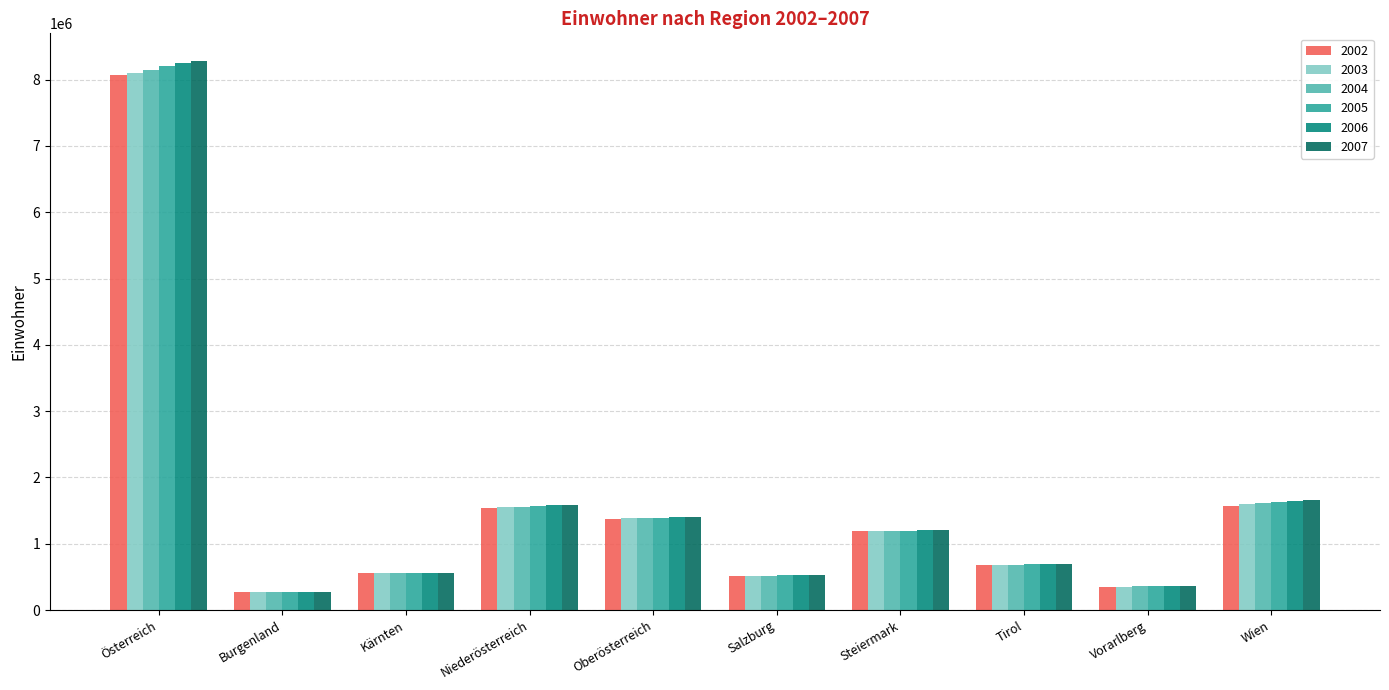

At which category is the sum across all series the highest?

Österreich